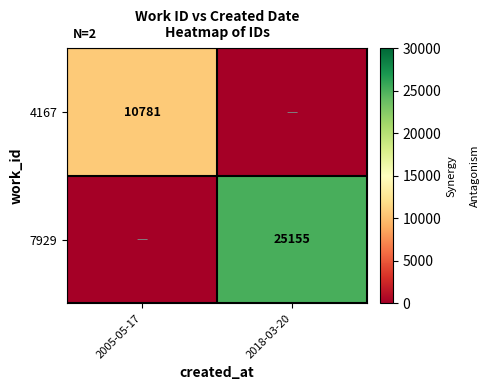

True or false: 4167 has a value of 10781 at 2005-05-17.

True